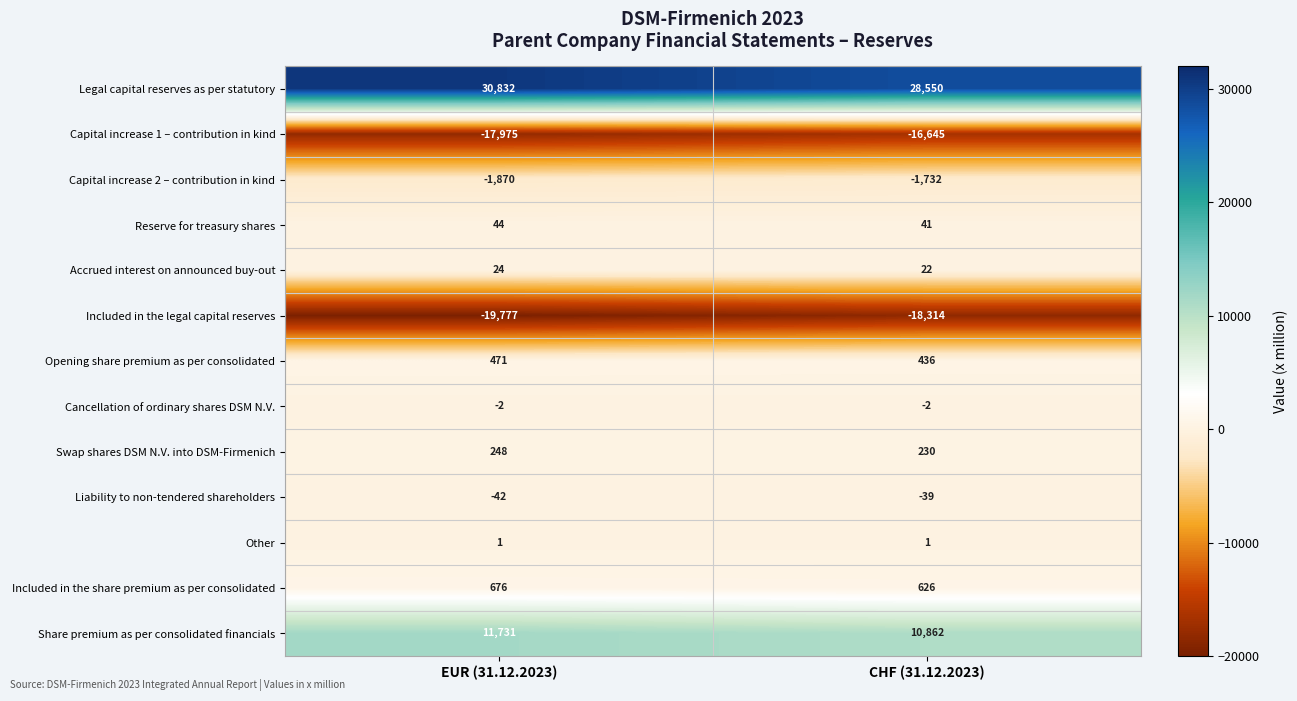

What is the approximate value of Capital increase 1 – contribution in kind at CHF (31.12.2023), to the nearest 100?

-16600